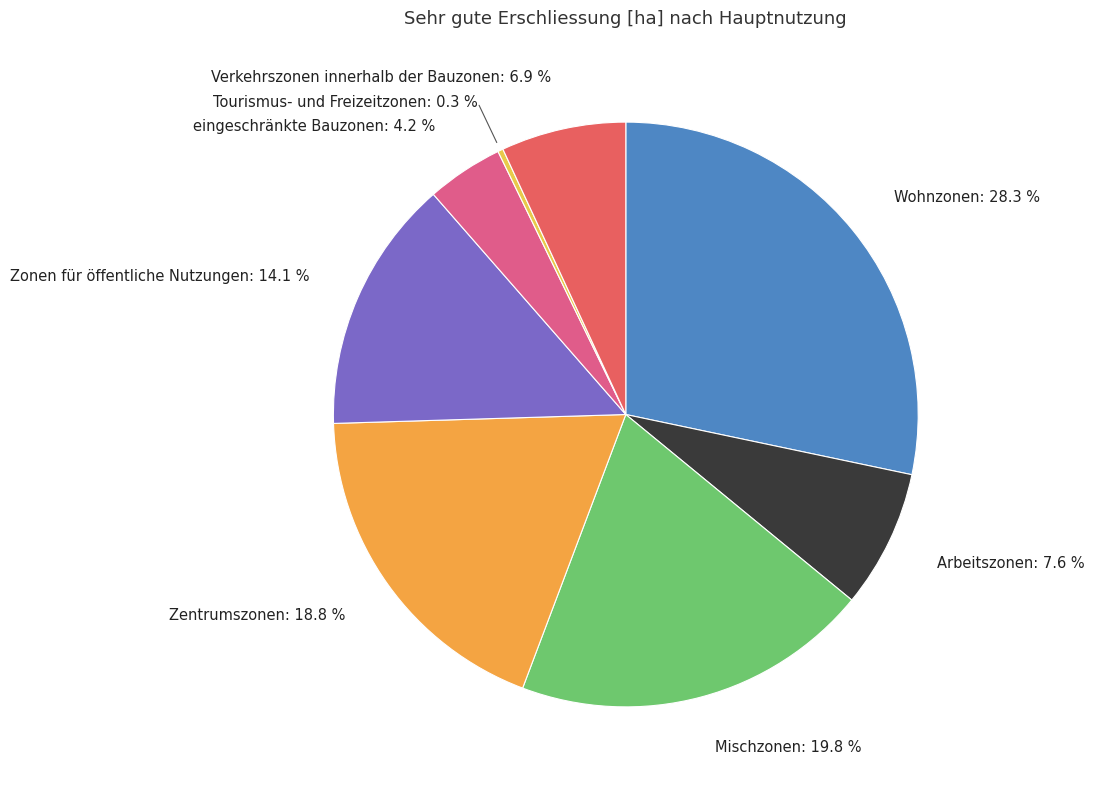

What is the largest slice in the pie chart?

Wohnzonen